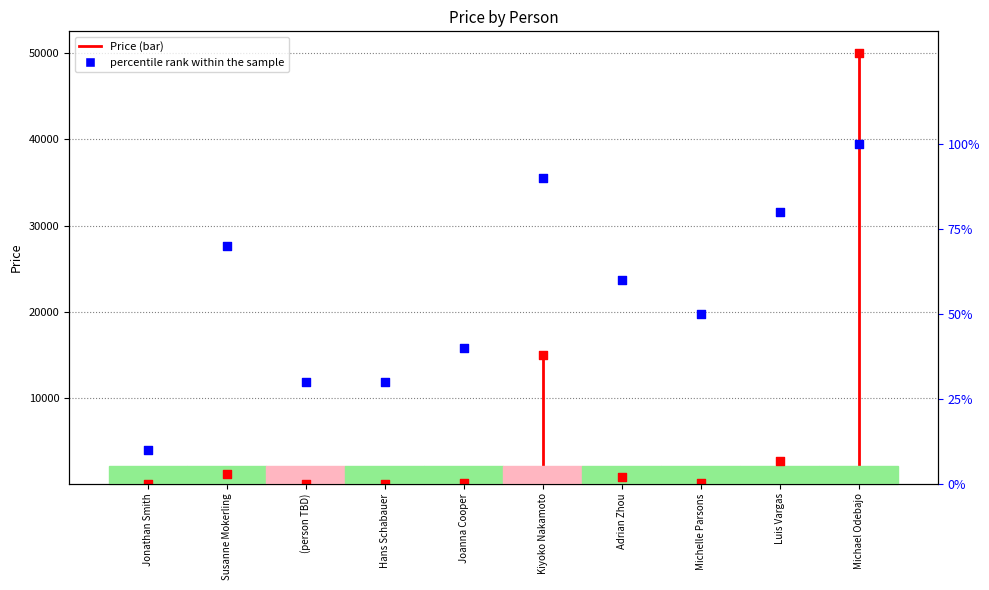

Between (person TBD) and Jonathan Smith, which is larger?

(person TBD)